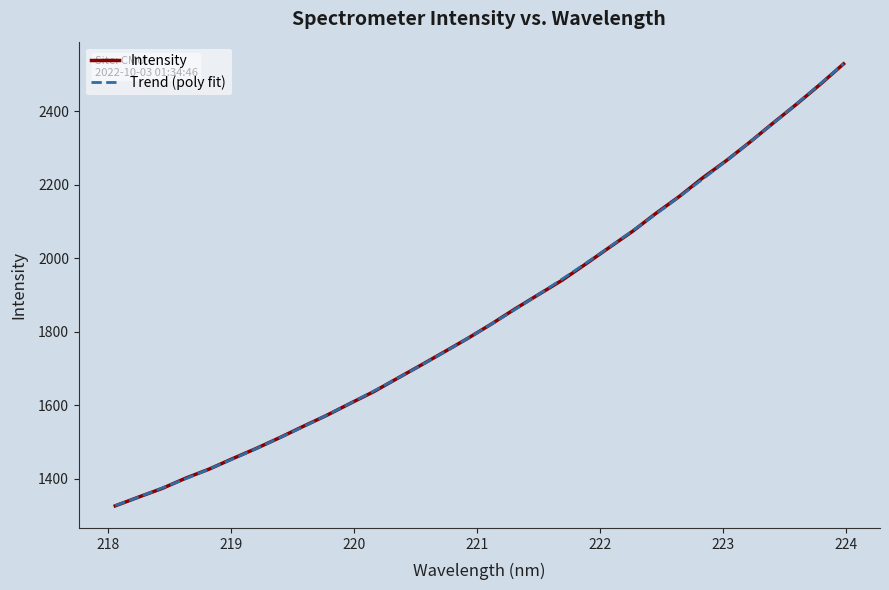

What is the minimum value for Intensity?

1326.2